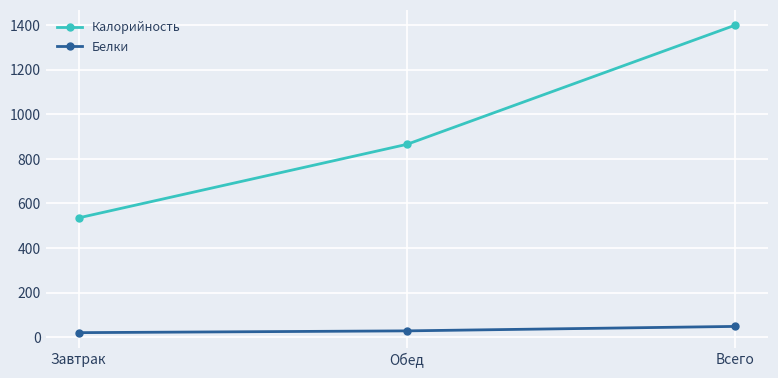

What are all the series names shown in the legend?

Калорийность, Белки